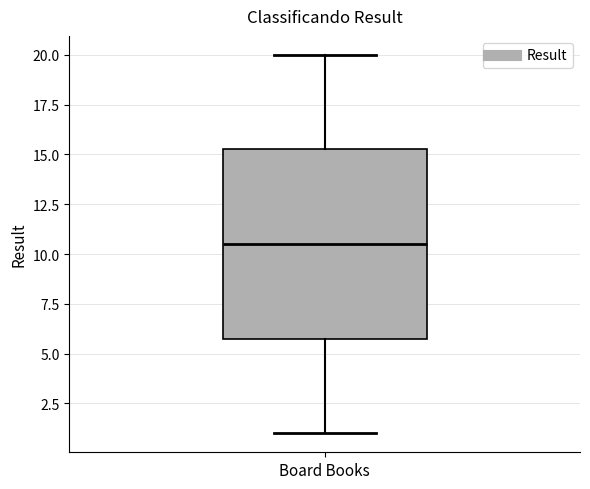

Transcribe this box plot: give where the median line is, the range the box spans, and where the two whiskers end, as read against the y-axis. The values are not printed on the chart, so give them approximately, as read against the axis.

median 10.5, box 6.0 to 15.5, whiskers 1.0 to 20.0